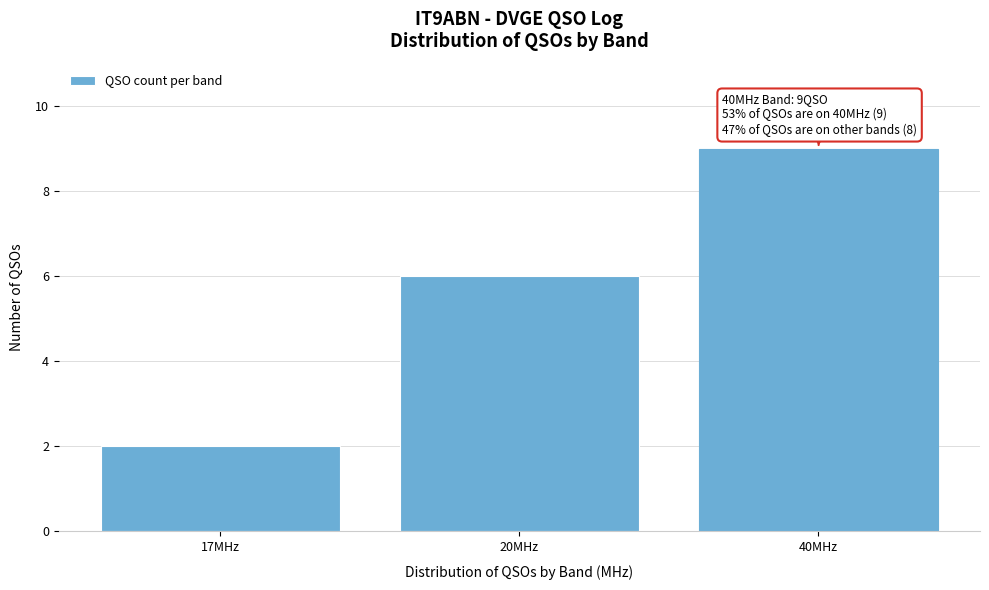

Reading left to right, list all the values displayed in this chart.

2	6	9